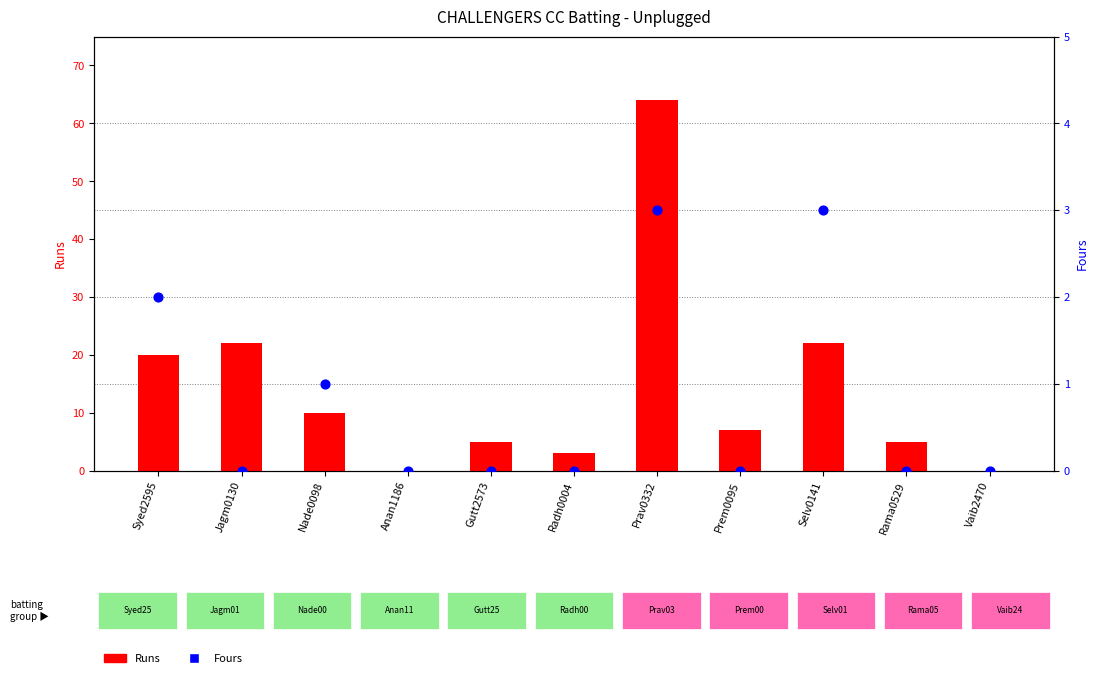

Which series has the largest Y range (max minus min)?

Runs